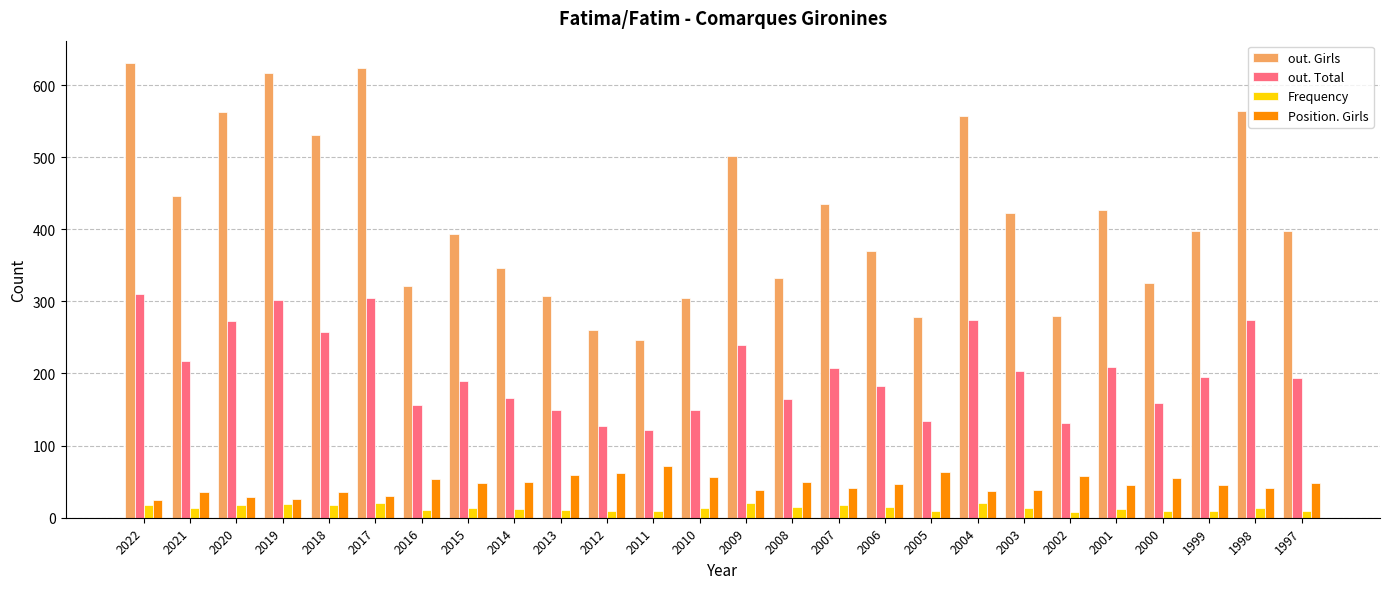

Does the chart contain any negative values?

No